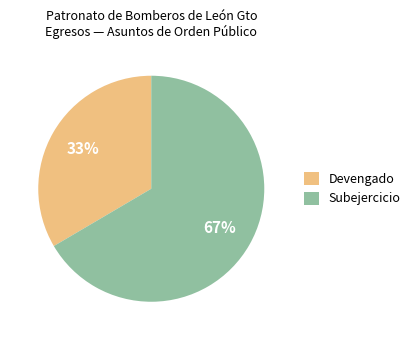

What is the smallest slice in the pie chart?

Devengado